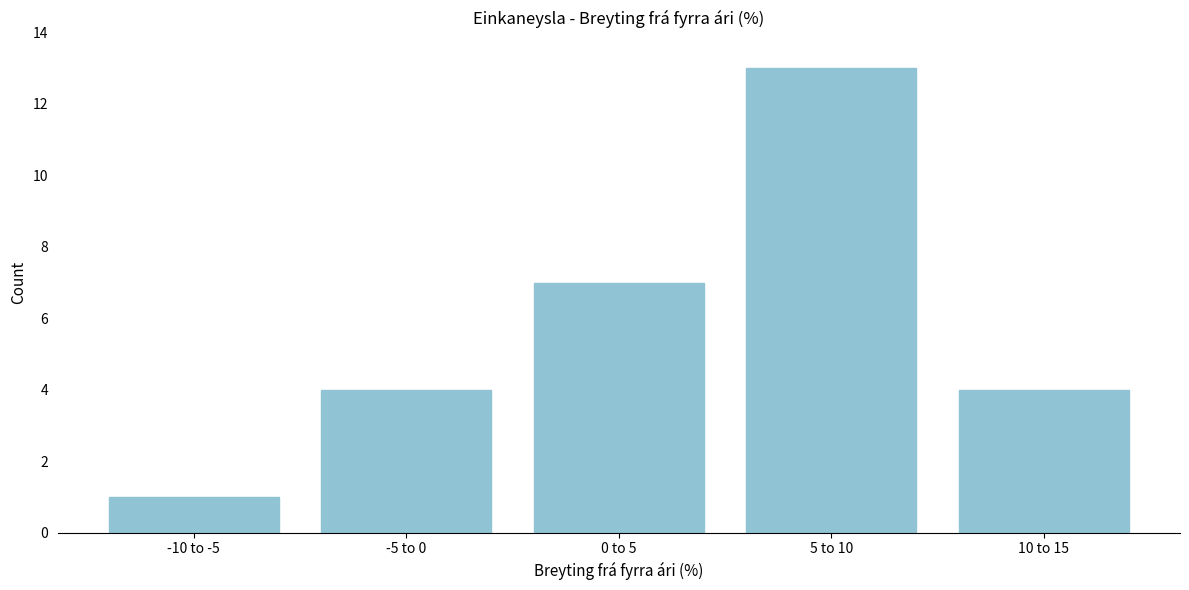

Reading left to right, transcribe all the data shown in this chart.

-10 to -5=1	-5 to 0=4	0 to 5=7	5 to 10=13	10 to 15=4